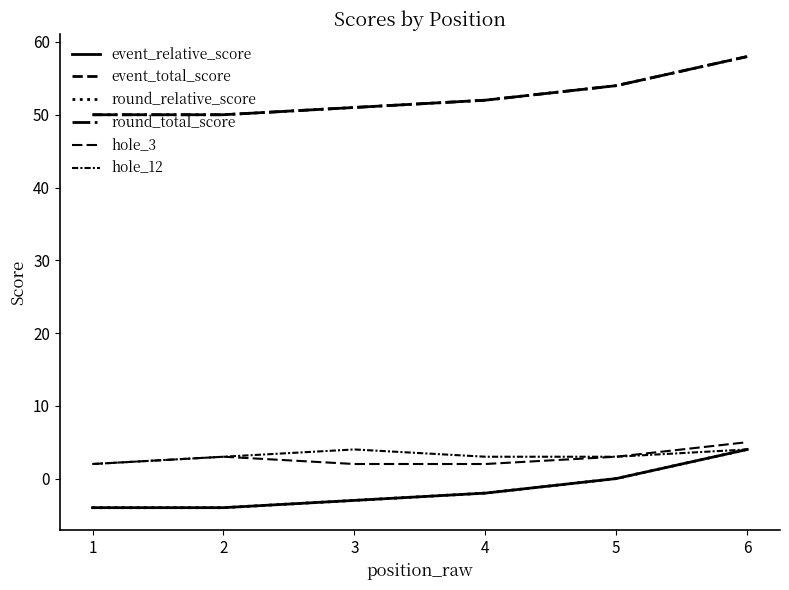

Is this an area chart (filled region under the line)?

No